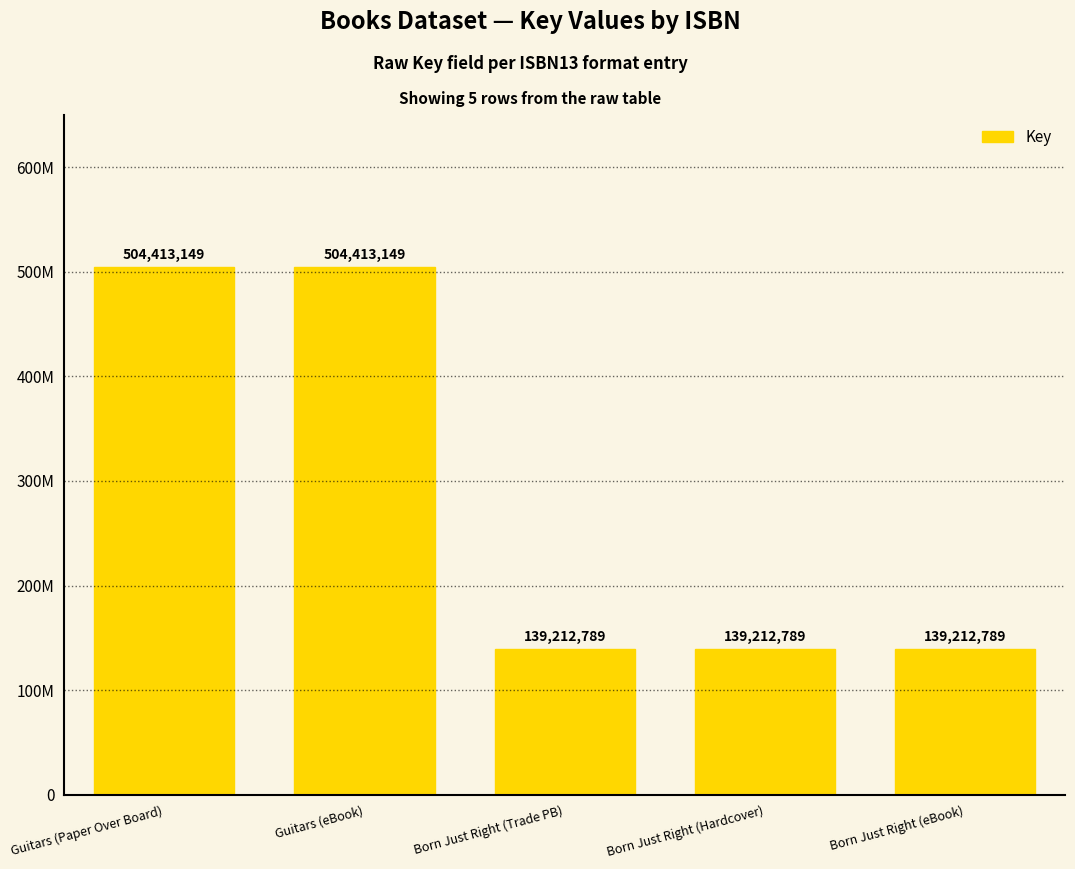

What is the value of the 5th bar from the left?

139212789